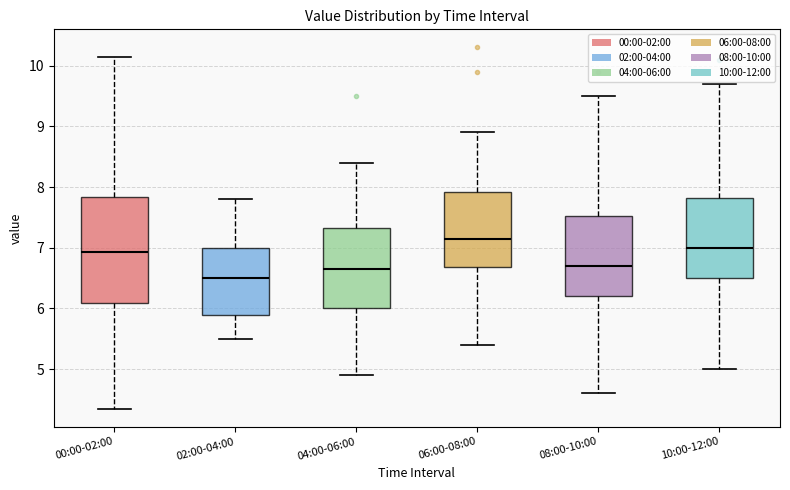

Where does the lower whisker of the box for 10:00-12:00 end on the y-axis? The values are not printed on the chart, so give them approximately, as read against the axis.

5.0